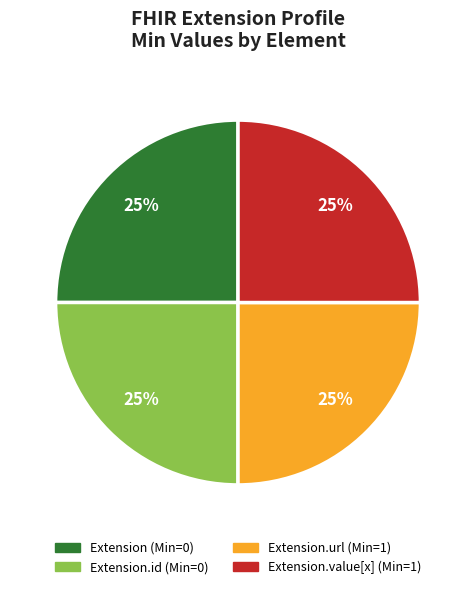

To the nearest percent, what is the average slice percentage?

25%